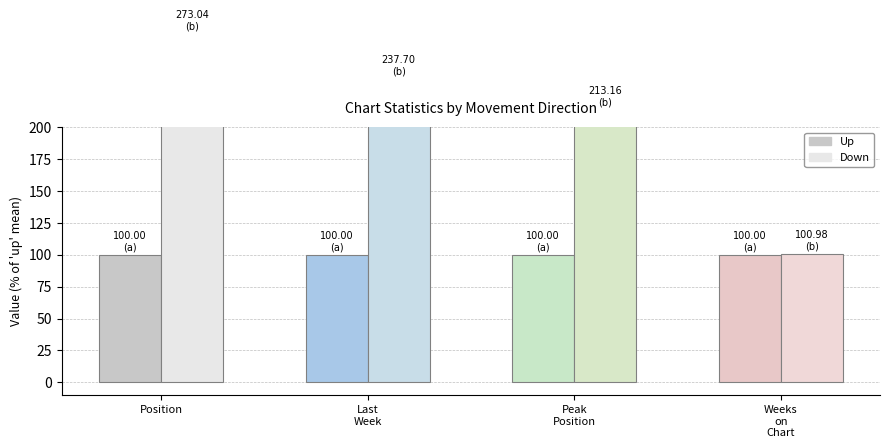

How many groups of bars are there?

4